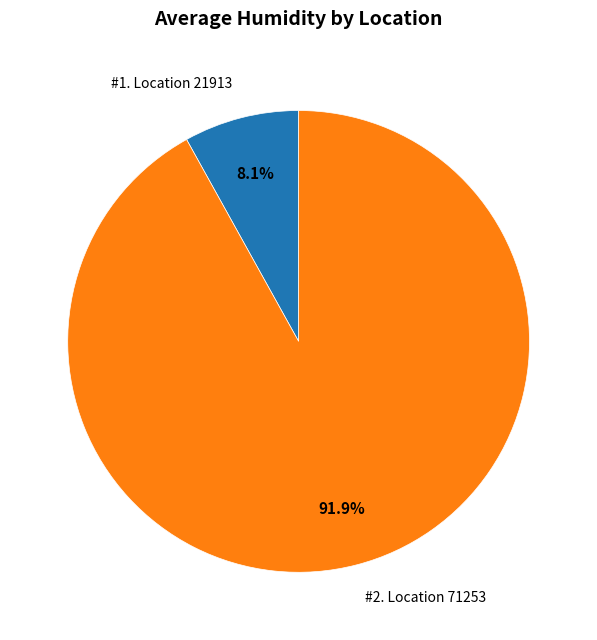

Is there a majority slice in this chart?

Yes